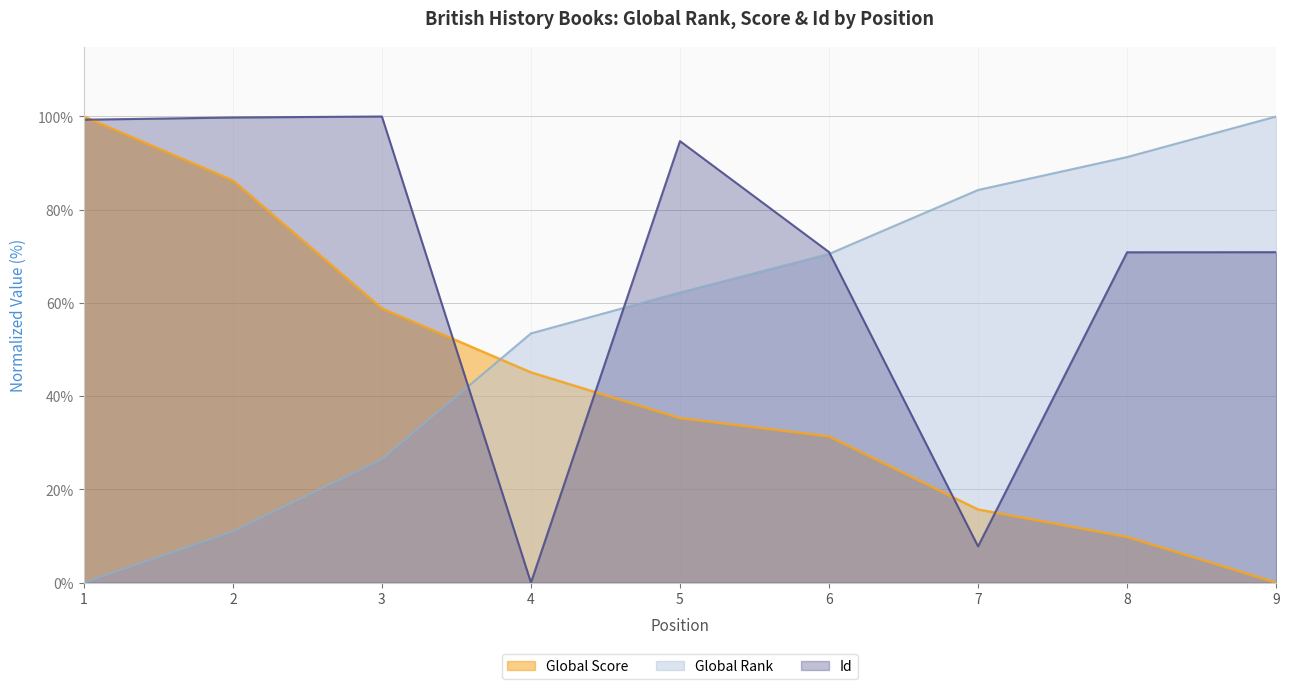

What is the average value of the Global Score series?

42.5